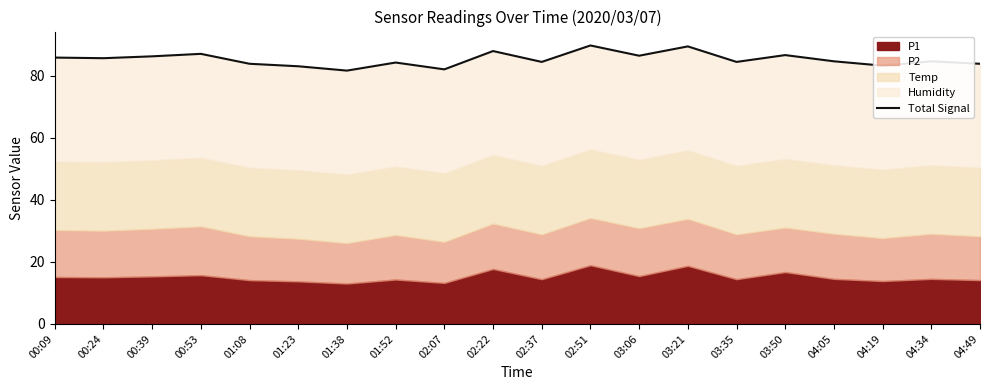

Which label corresponds to the smallest value in the chart?

01:38